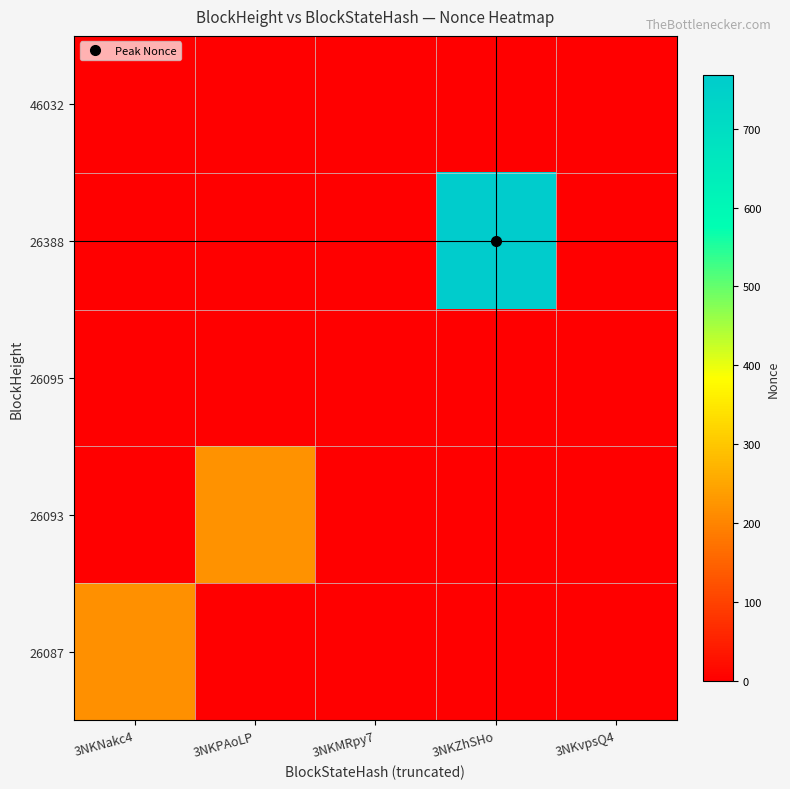

Which category has the lowest value across all series?

3NKPAoLP